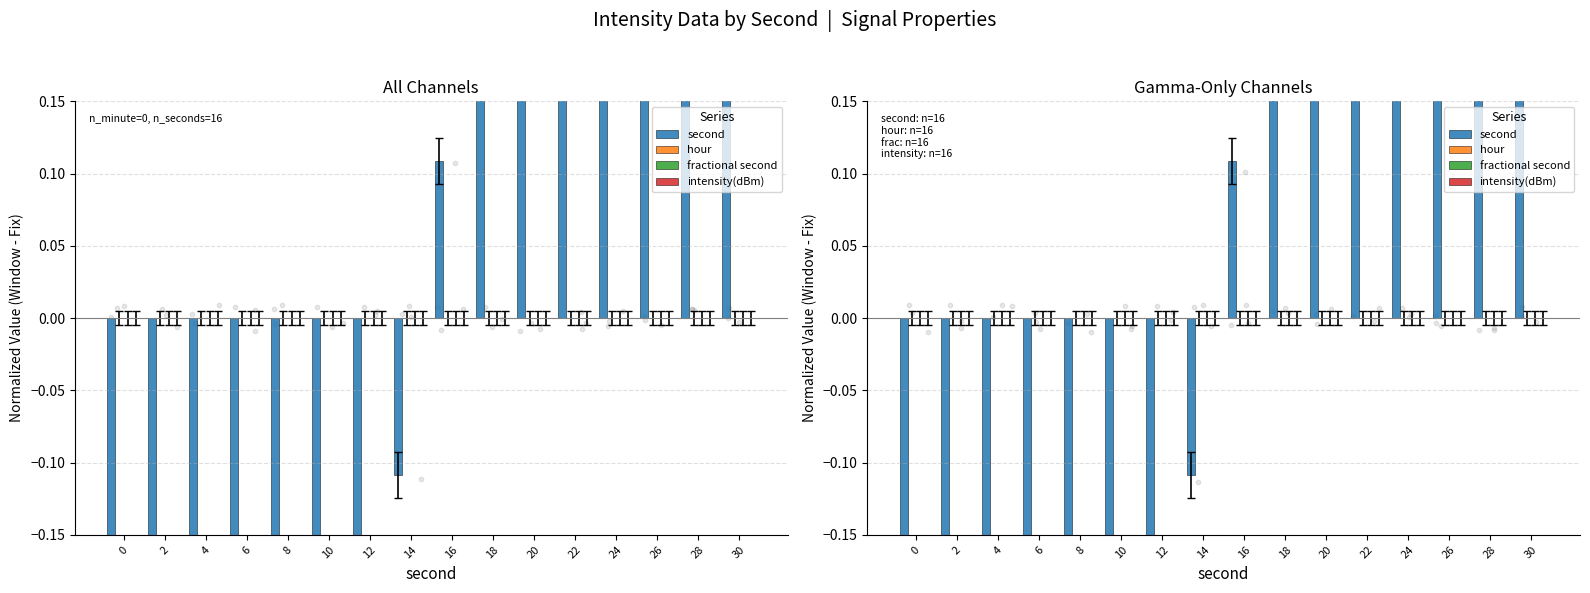

Which series has the largest Y range (max minus min)?

second